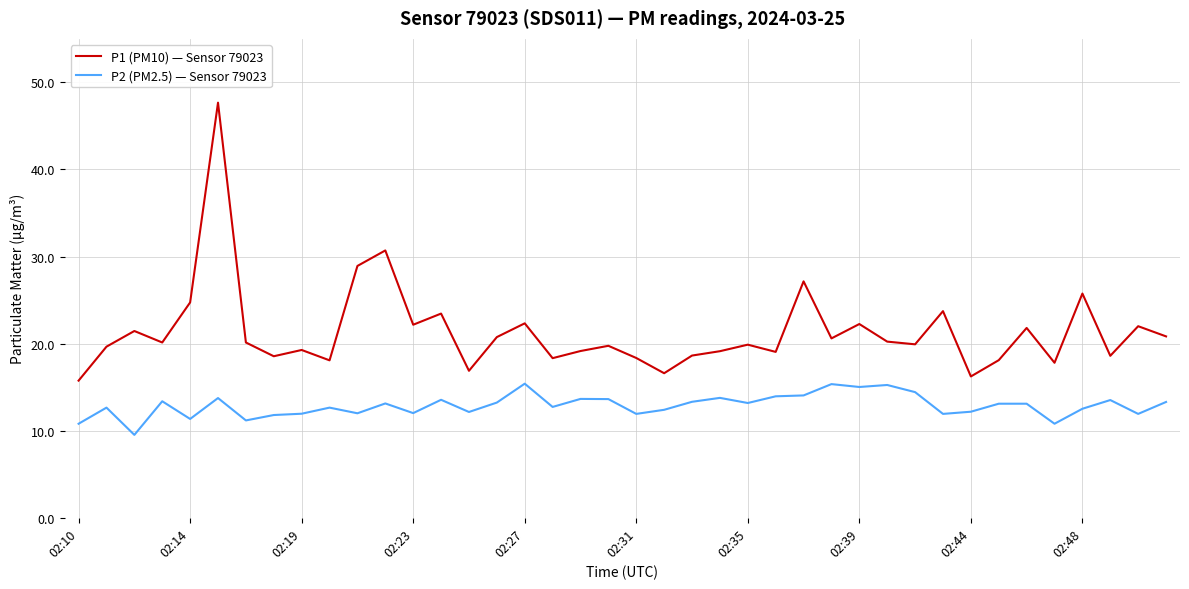

What is the difference between the maximum and minimum values in the P2 (PM2.5) — Sensor 79023 series?

5.9